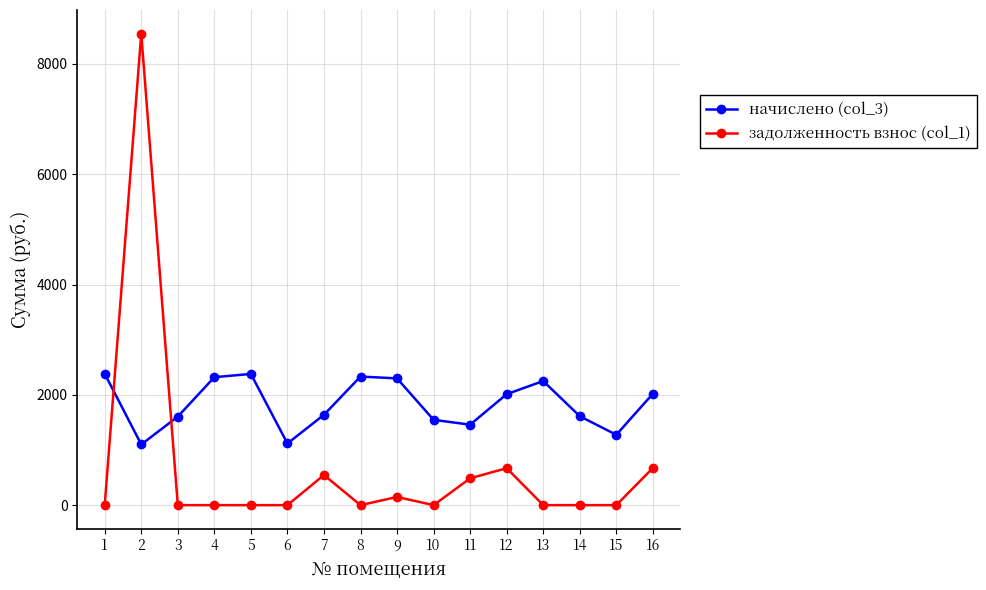

Which series ends up on top after the final intersection of задолженность взнос (col_1) and начислено (col_3)?

начислено (col_3)